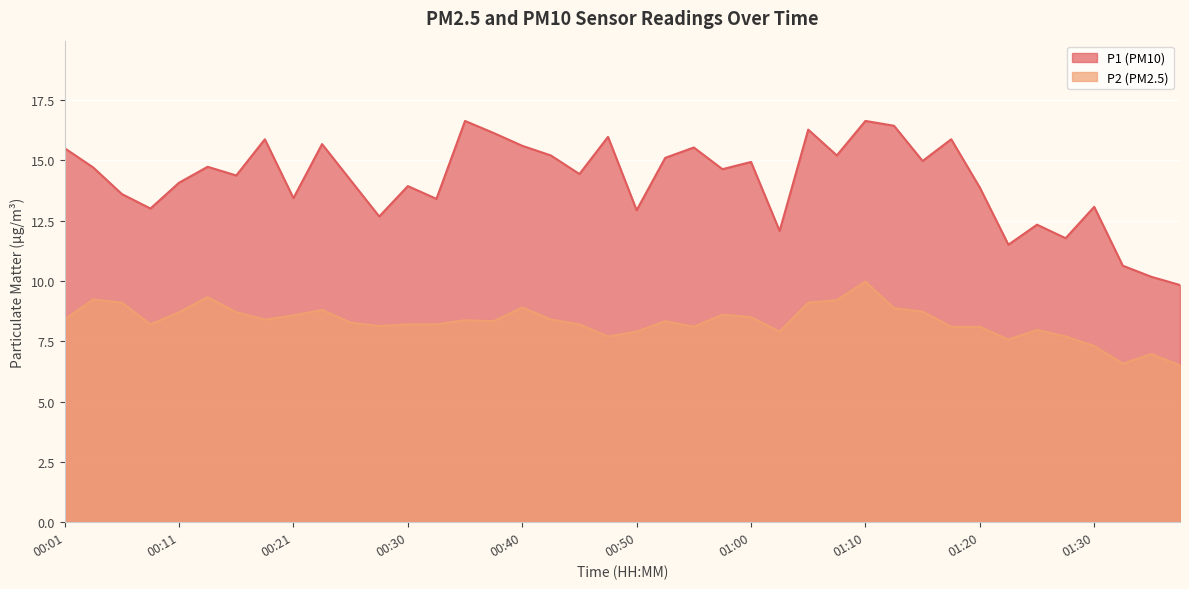

Does the chart display data point markers on the line(s)?

No